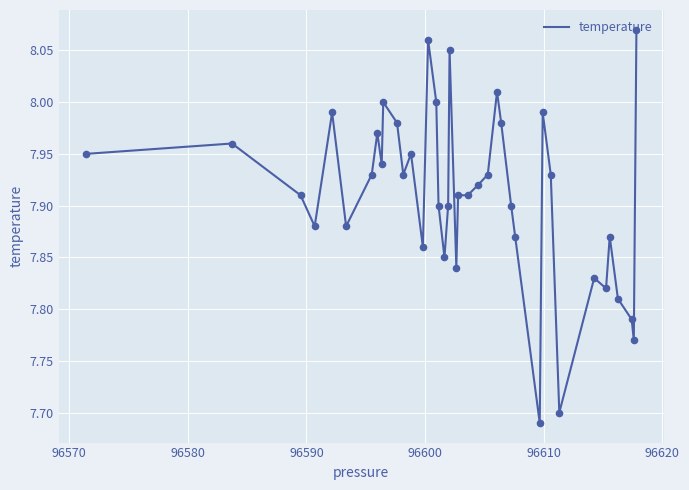

What is the difference between the maximum and minimum values?

0.4